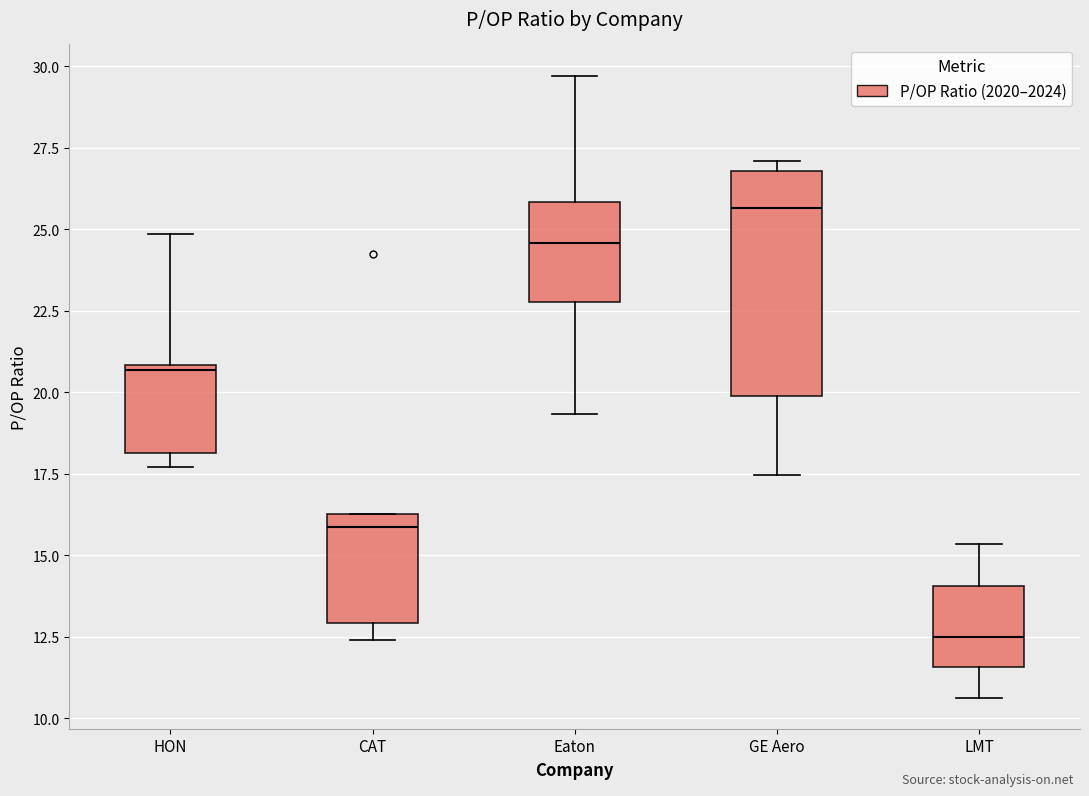

Which box has the highest median line?

GE Aero